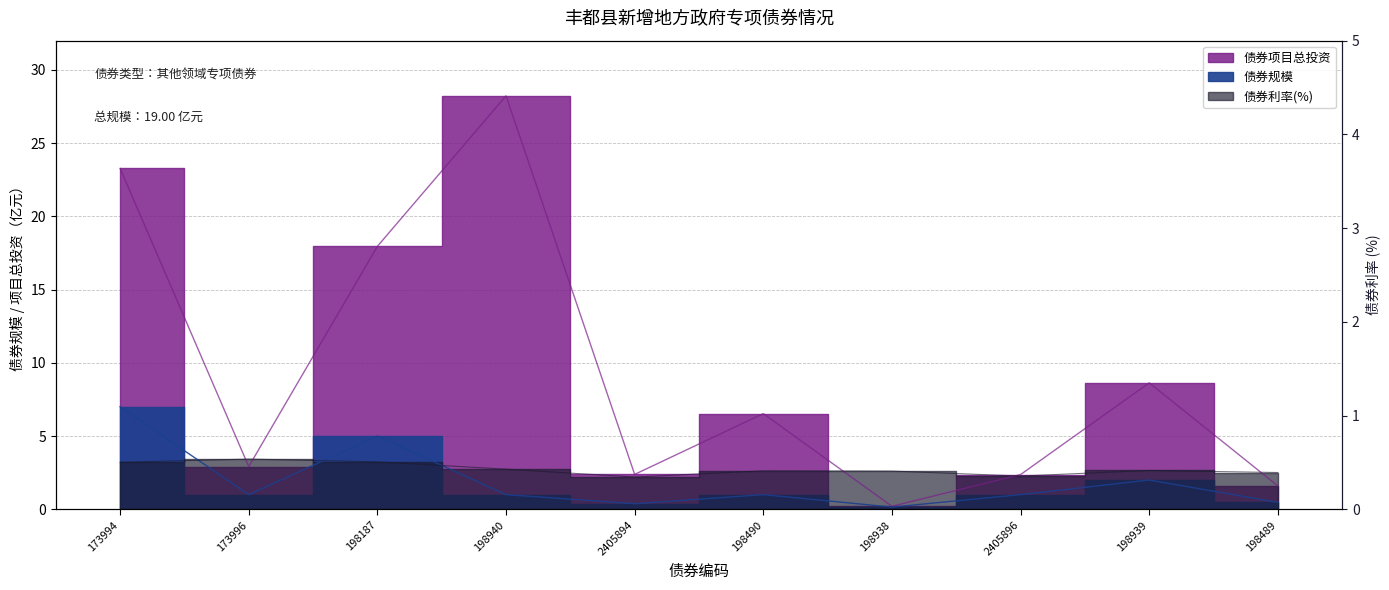

What are all the series names shown in the legend?

债券利率(%), 债券项目总投资, 债券规模